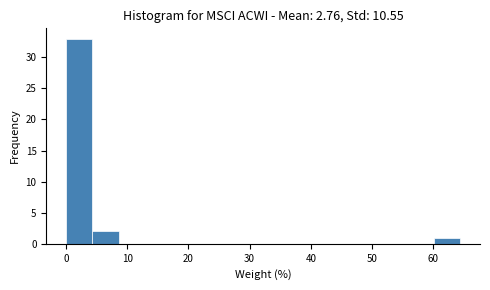

What is the height of the bar covering 0 to 4 on the x-axis? Neither the bar edges nor the heights are printed on the chart, so give them approximately, as read against the axes.

33